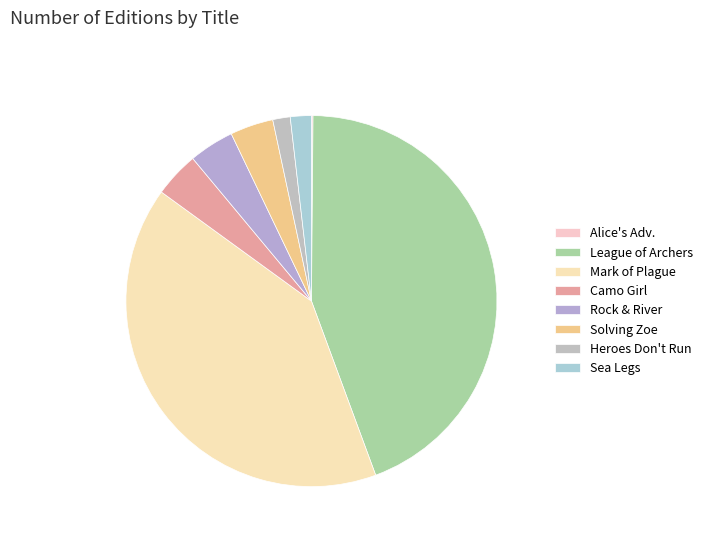

Rank the categories by value from highest to lowest.

League of Archers, Mark of the Plague, Camo Girl, Rock and the River, Solving Zoe, Sea Legs, Heroes Don't Run, Alice's Adventures in Wonderland